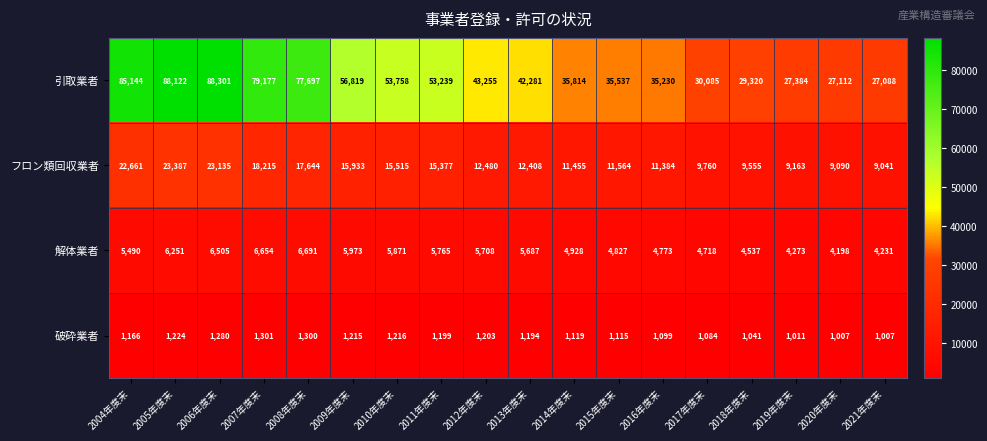

What is the total value across all series at 2012年度末?

62646